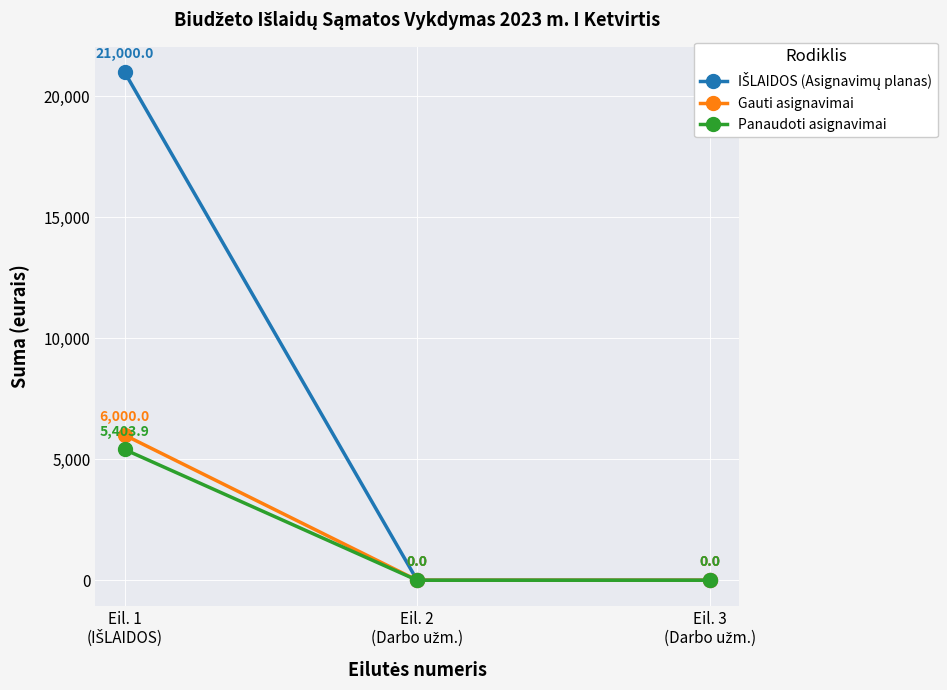

Count the Gauti asignavimai values in the range 0 to 6000.

3